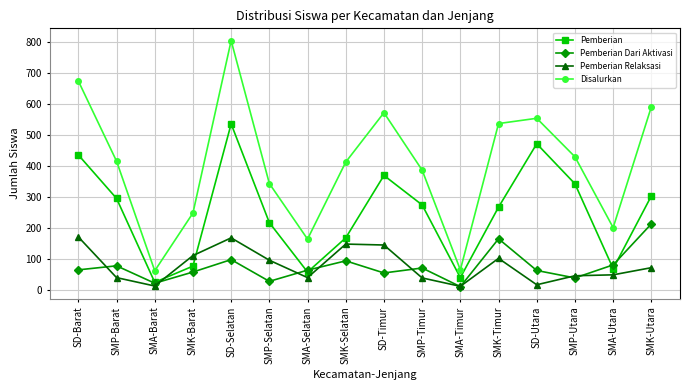

What is the lowest value of the Pemberian Relaksasi series?

13